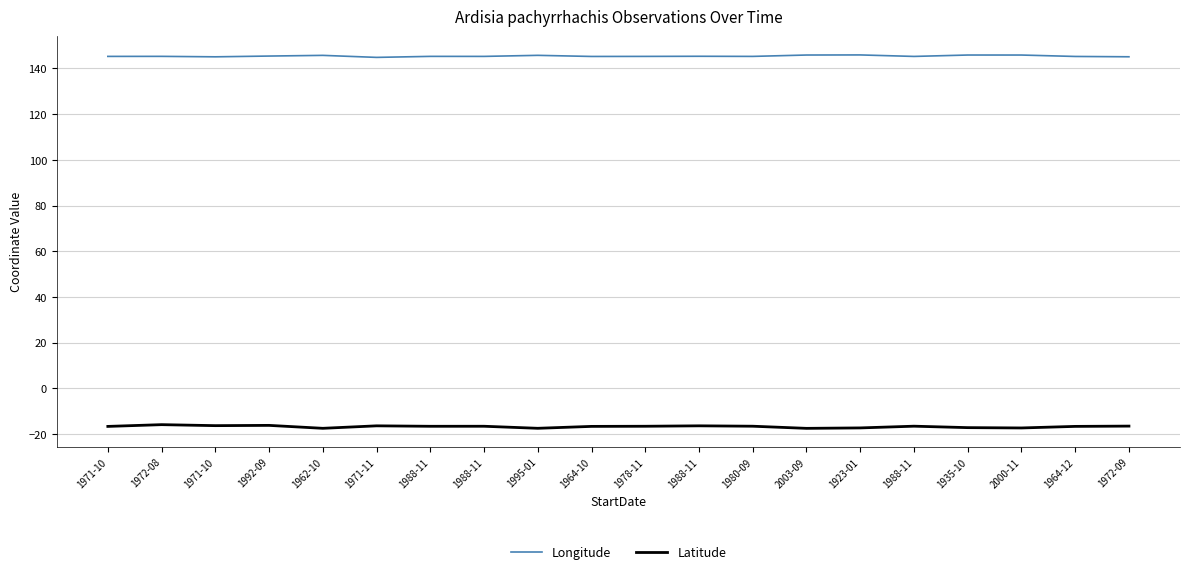

How many interior local peaks does the Longitude series have?

7